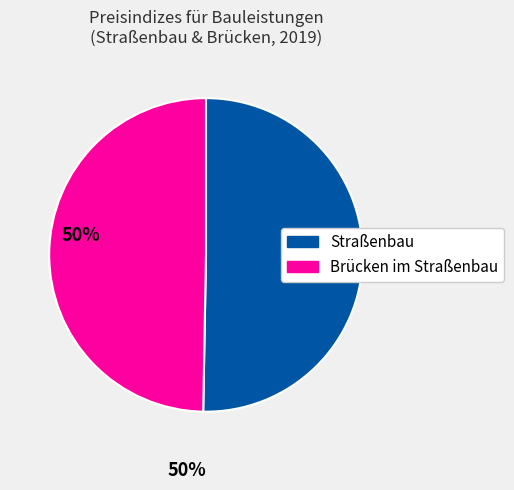

Is there any slice that represents more than half of the pie?

Yes